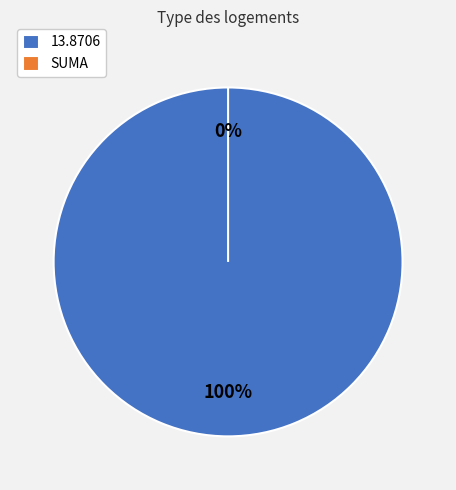

To the nearest percent, what percentage of the pie is 13.8706?

100%